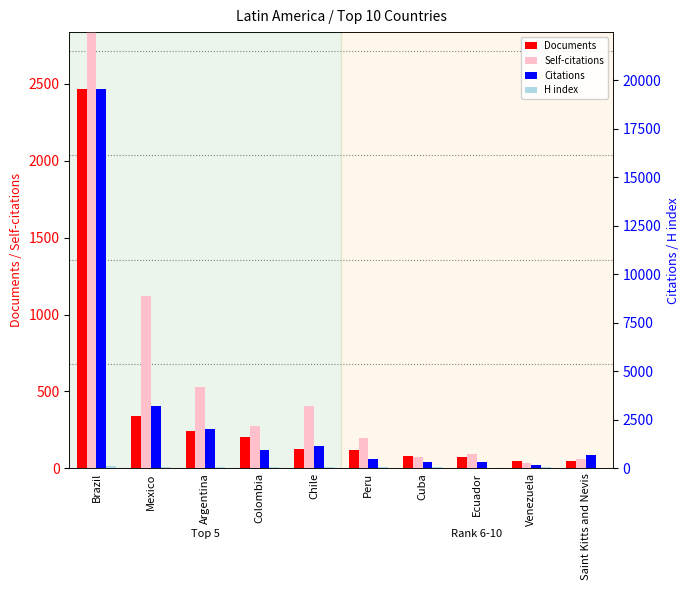

List the labels in order of Documents value, smallest first.

Saint Kitts and Nevis, Venezuela, Ecuador, Cuba, Peru, Chile, Colombia, Argentina, Mexico, Brazil